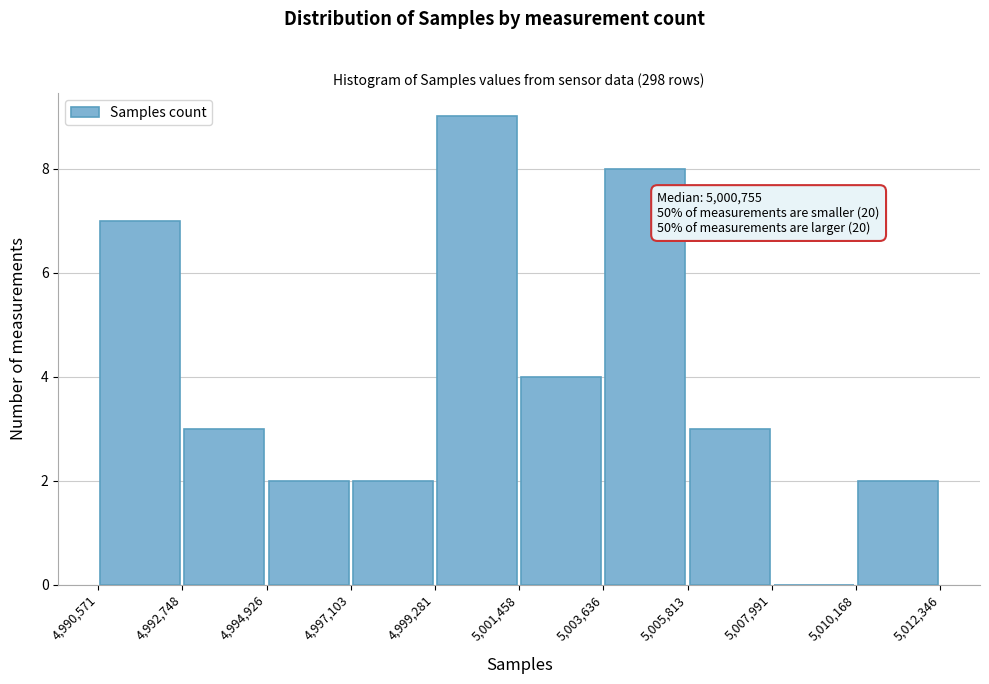

Which range on the x-axis has the tallest bar?

4,999,281 to 5,001,458